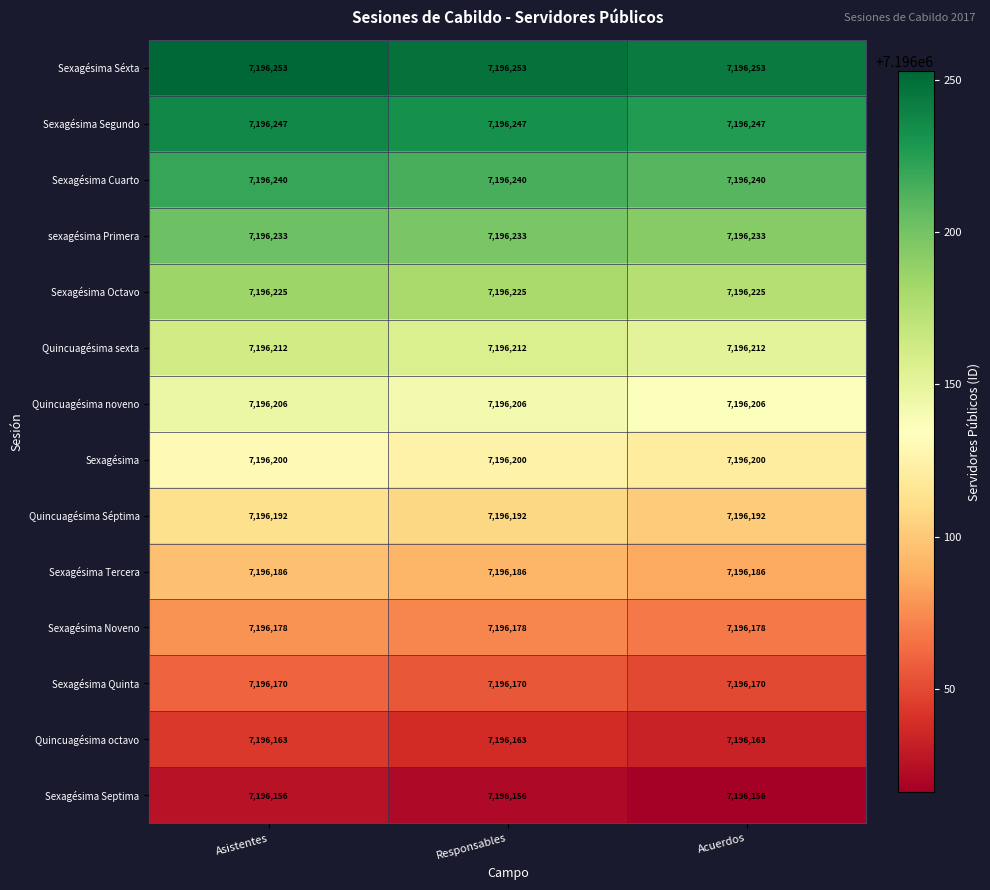

What is the average value of the Sexagésima Tercera series?

7196186